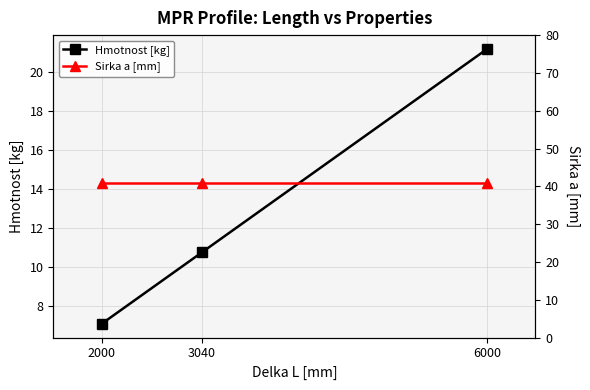

Which series changed the most between 2000 and 3040?

Hmotnost [kg]